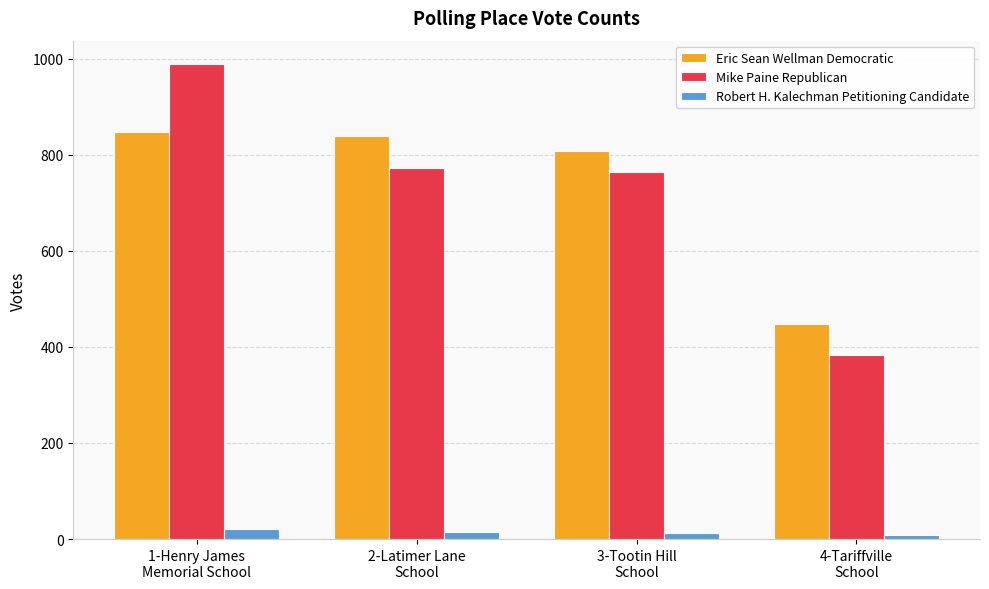

How many data points in Mike Paine Republican are less than 773?

2